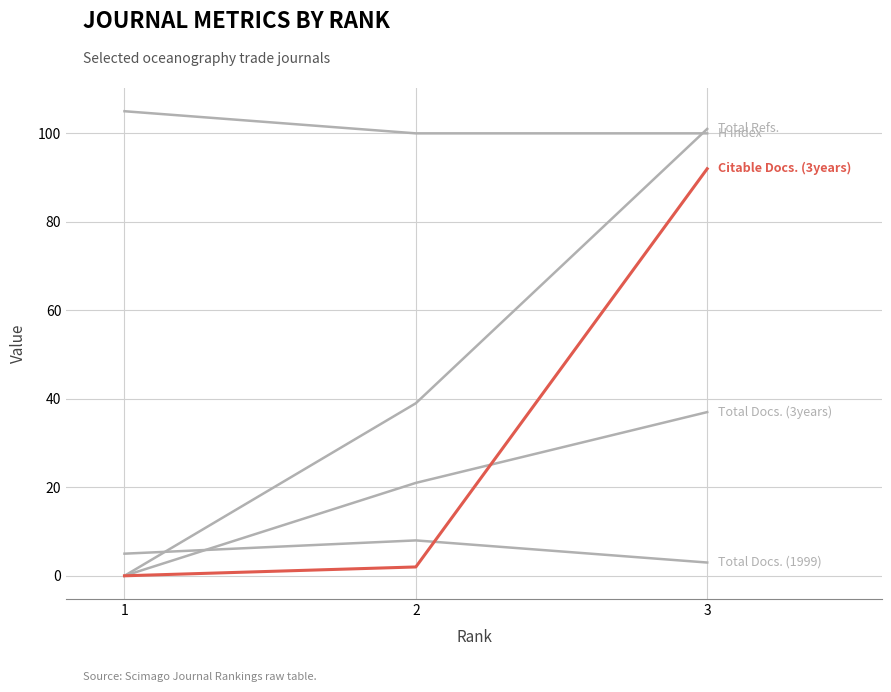

What is the total value across all series at 3?

333